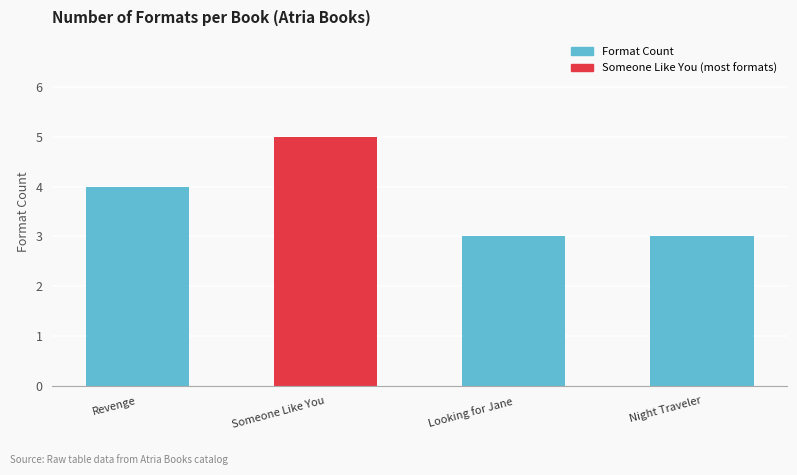

What is the label of the 2nd bar from the left?

Someone Like You